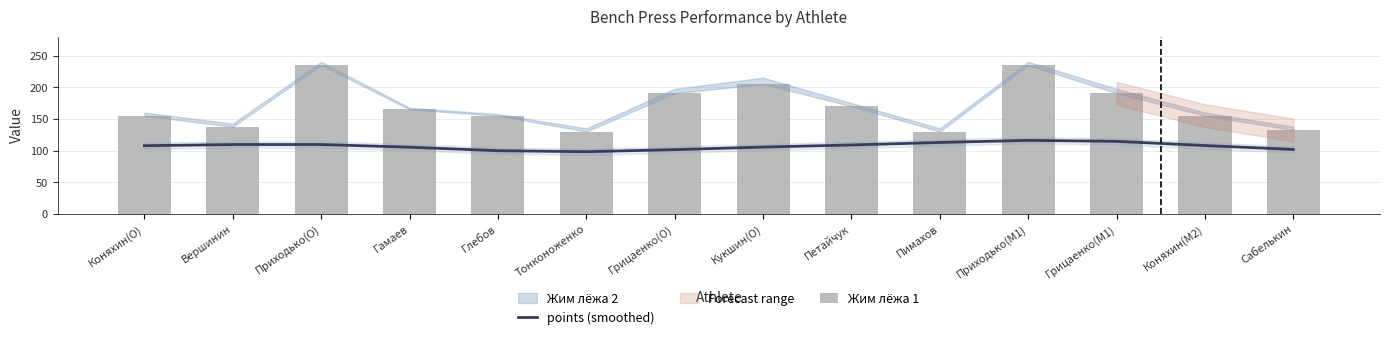

Read the points (smoothed) value at Приходько(M1).

116.1